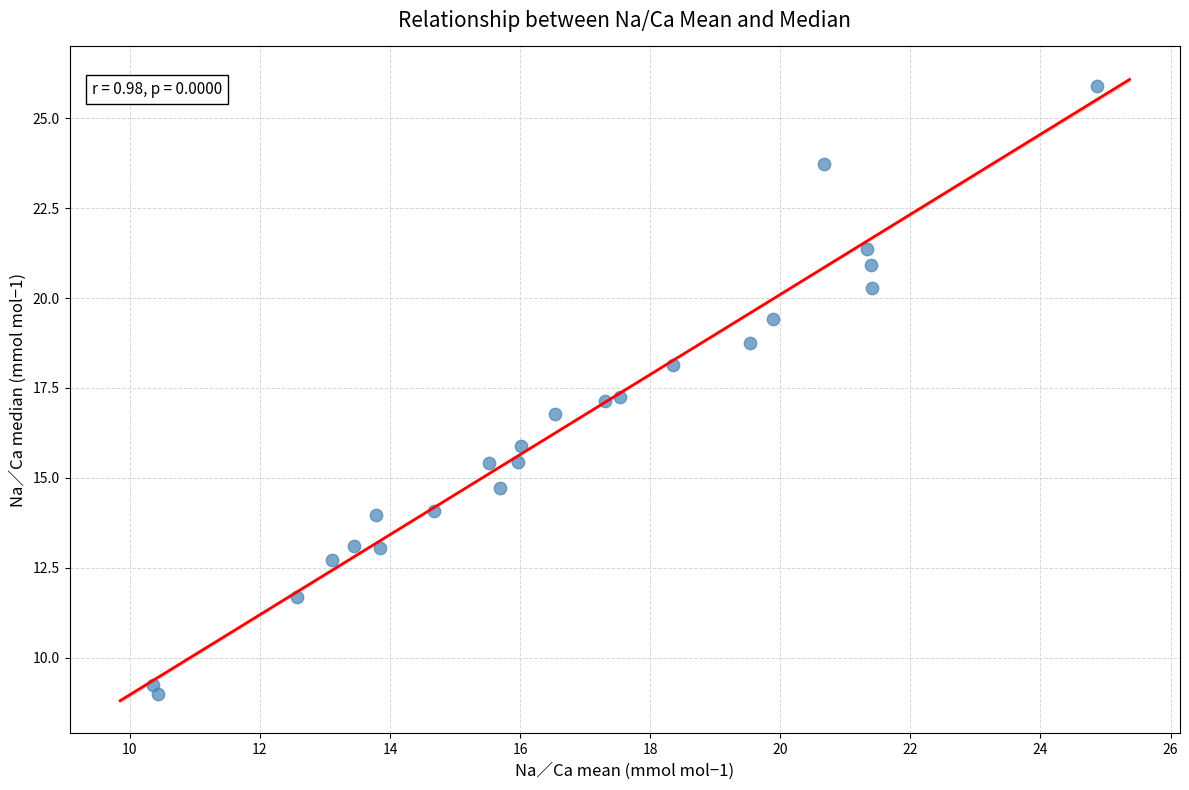

What is the range of Y values (max minus min)?

16.9